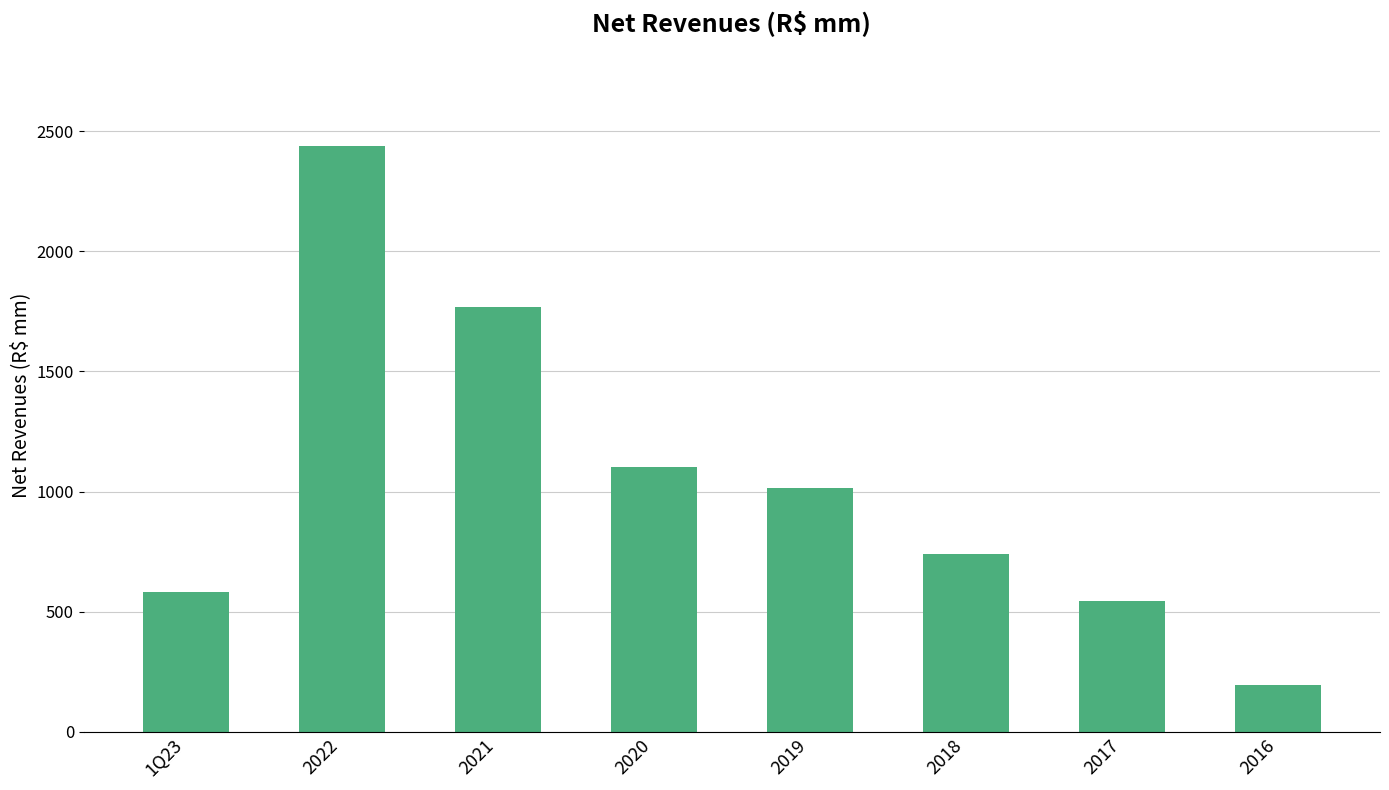

Reading right to left, transcribe all the data shown in this chart.

195.0	546.1	742.0	1014.4	1102.1	1769.7	2436.7	583.3